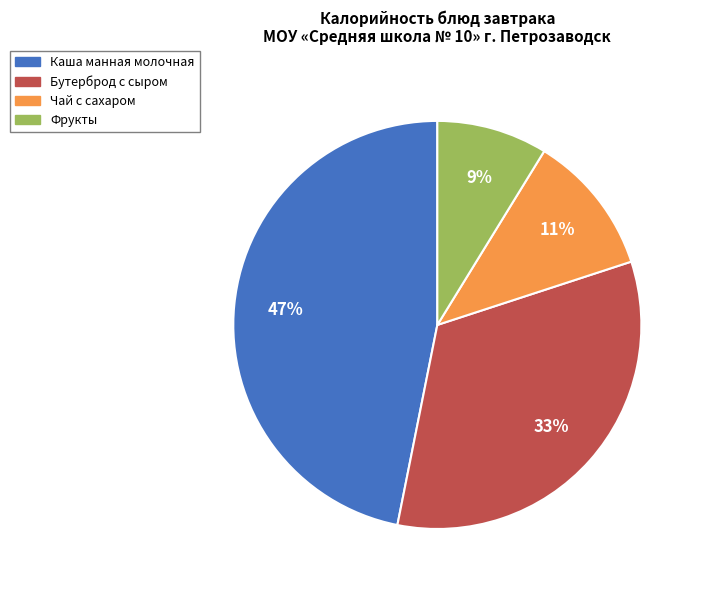

To the nearest percent, what is the difference between the Фрукты and Чай с сахаром slice percentages?

2%